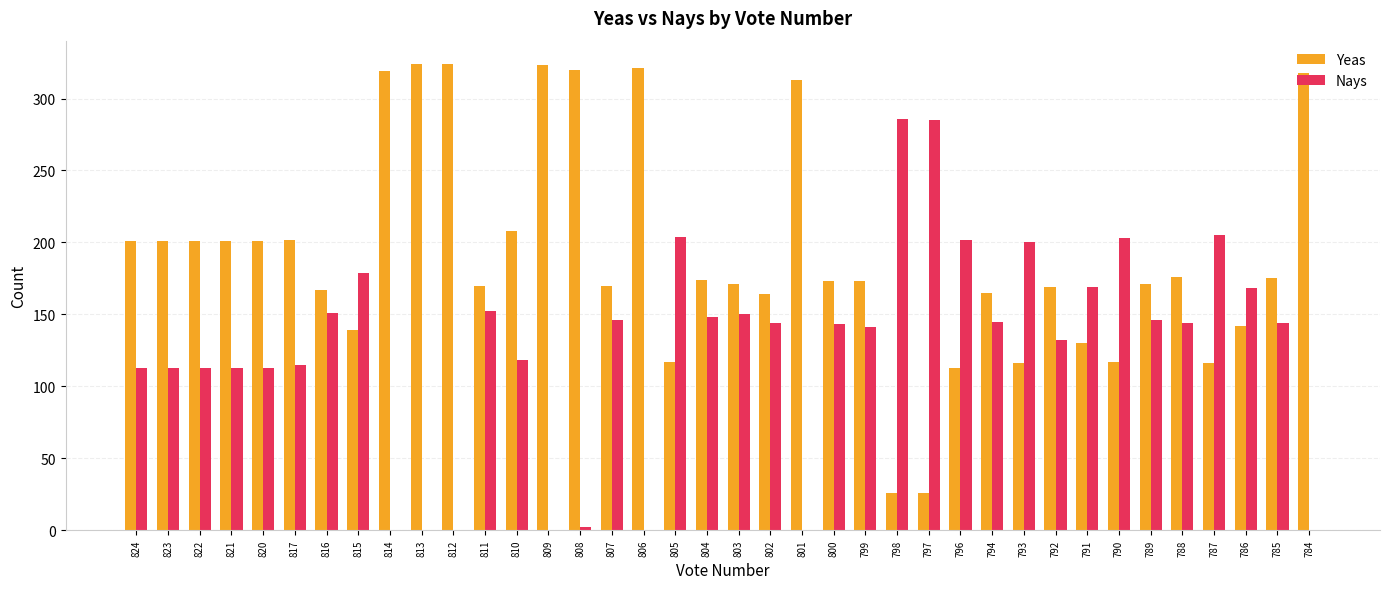

What is the sum of the Yeas values at 794 and 784?

483